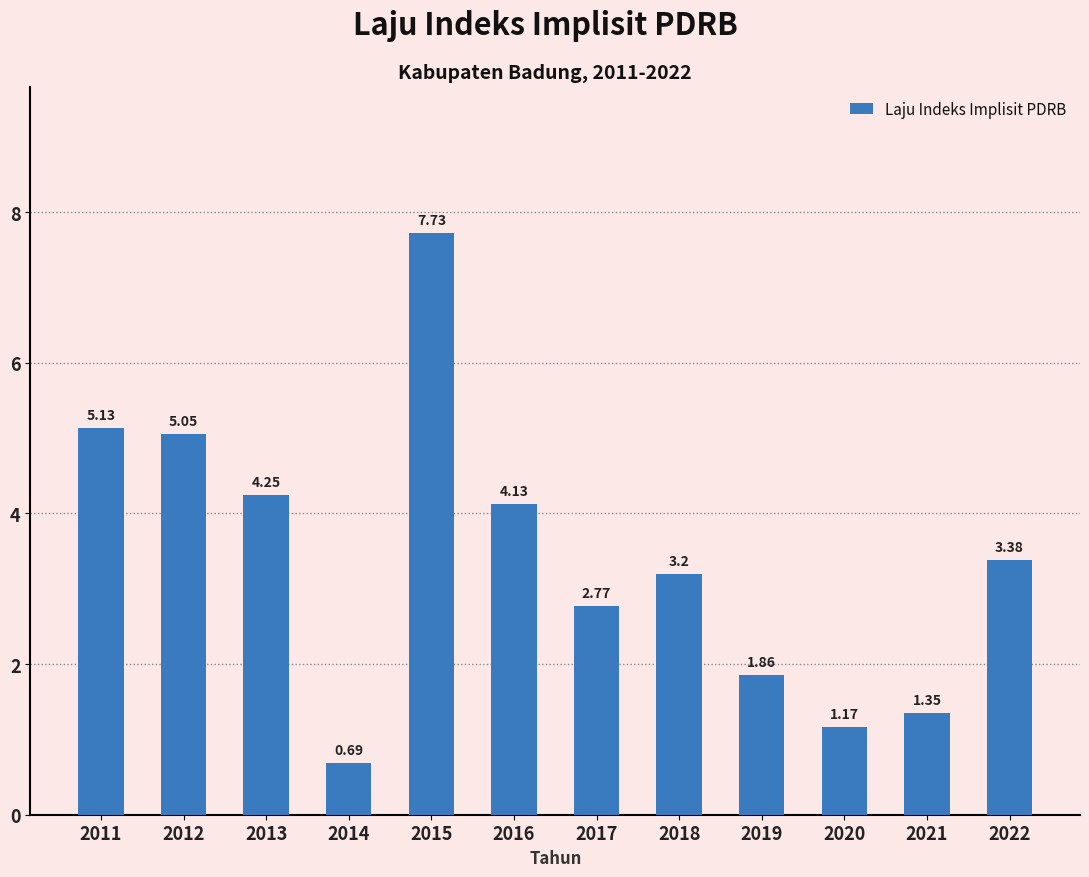

Are the bars horizontal?

No